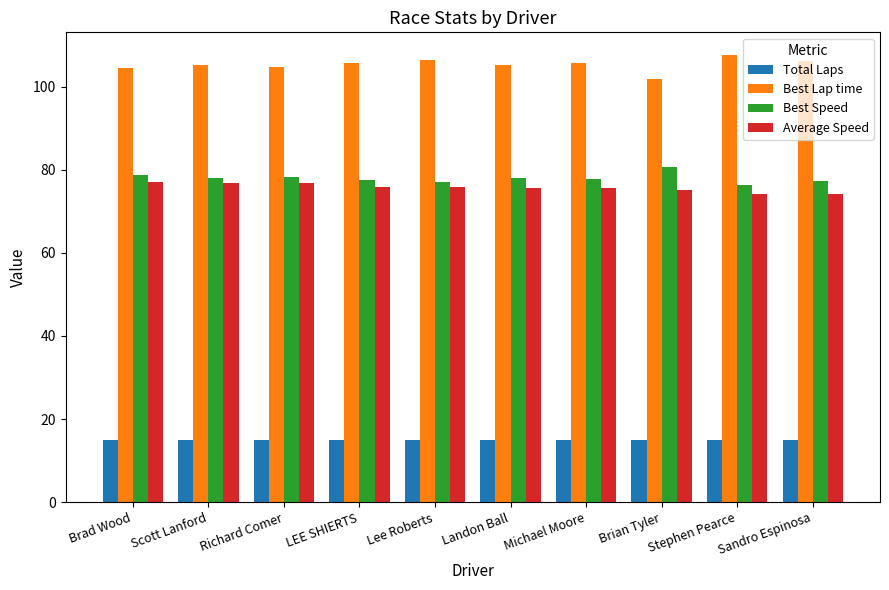

What is the spread (max minus min) of values at Stephen Pearce?

92.7